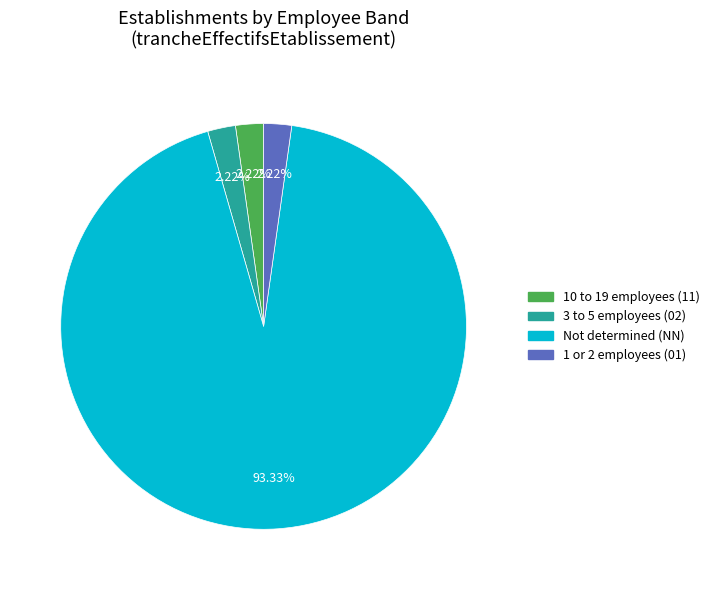

Is there a majority slice in this chart?

Yes